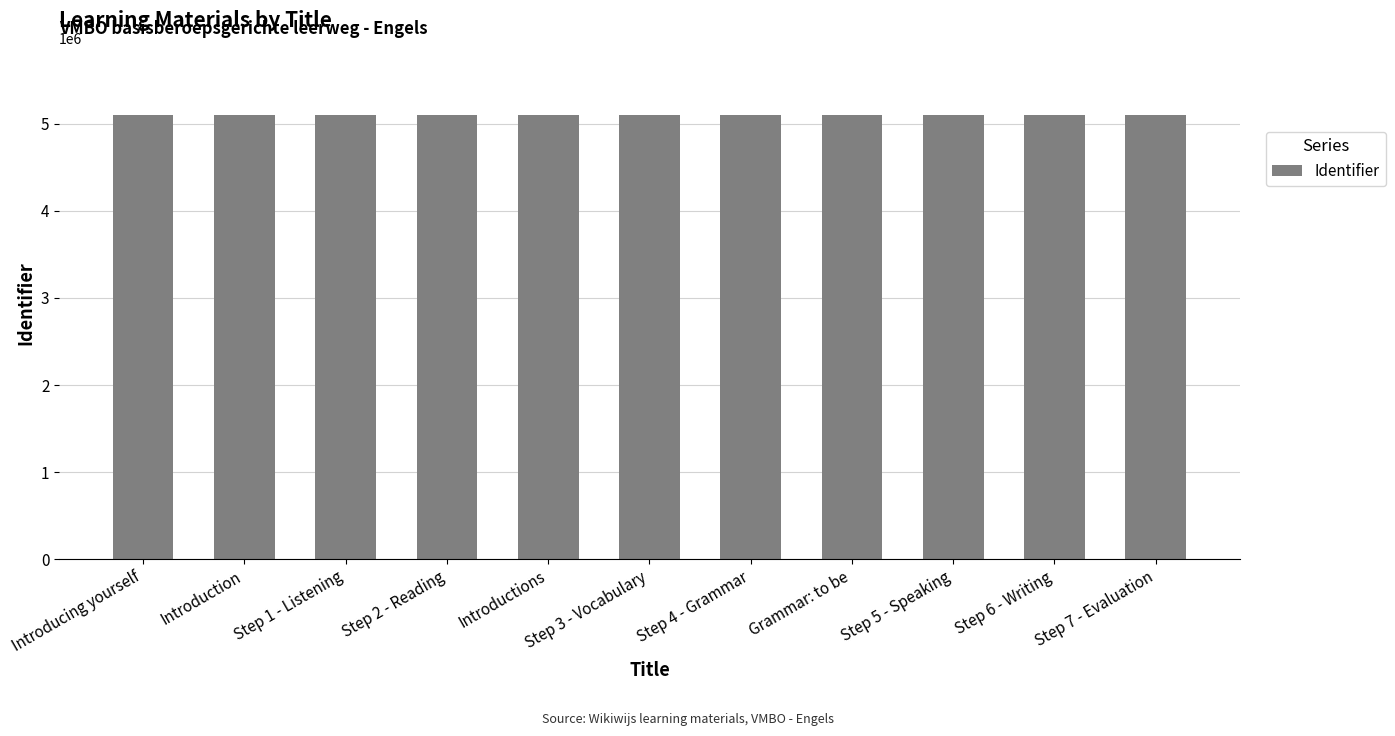

What is the average value?

5108279